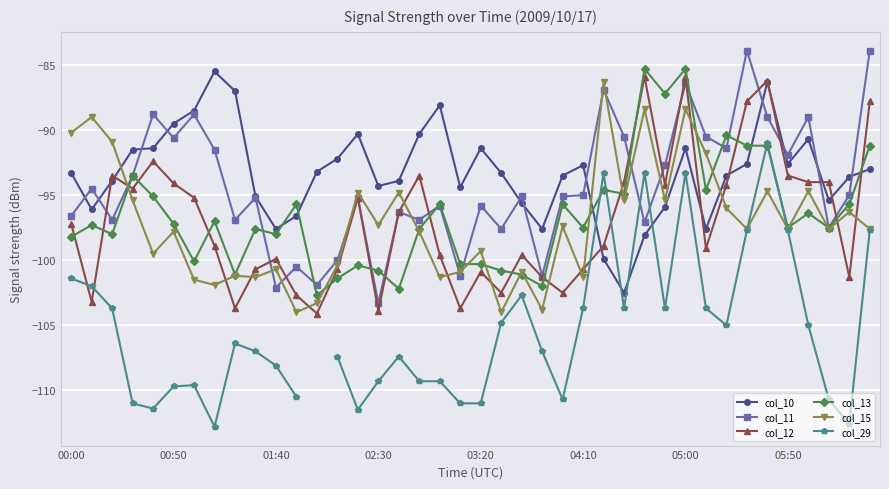

What is the highest value of the col_15 series?

-86.3